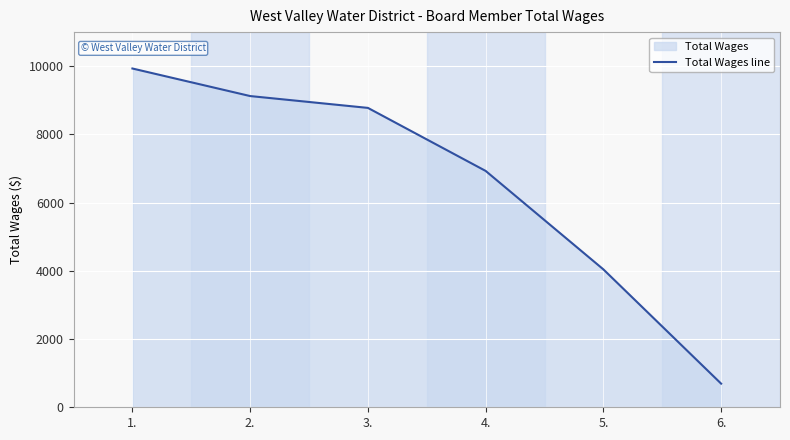

At which category does the chart reach its minimum across all series?

6.